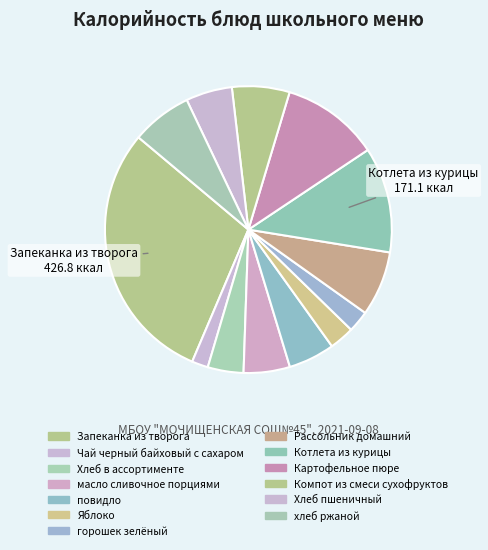

Which category has the biggest portion of the pie?

Запеканка из творога